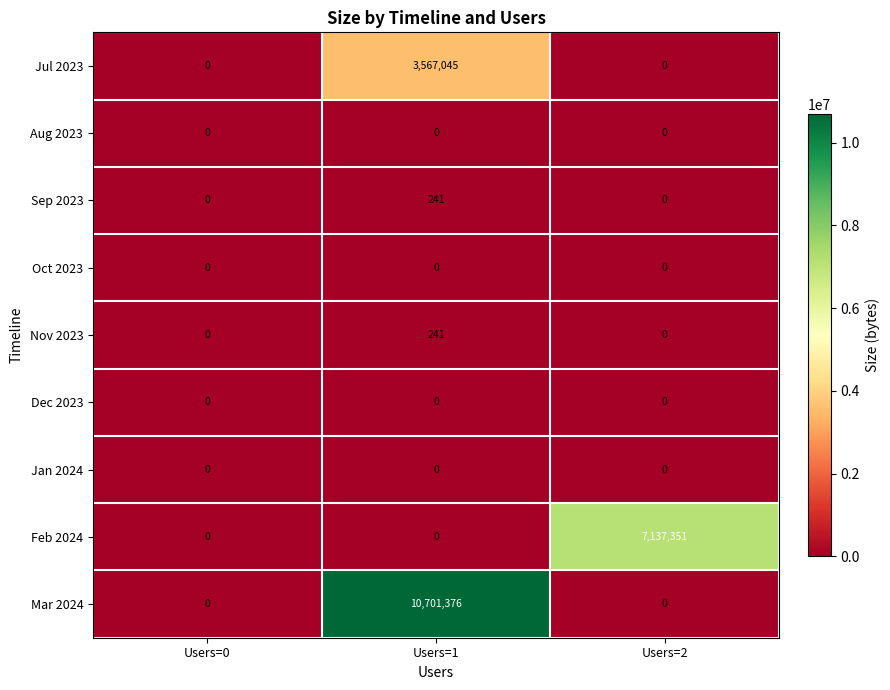

Reading left to right, transcribe all the data shown in this chart.

Jul 2023: Users=0=0	Users=1=3567045	Users=2=0
Aug 2023: Users=0=0	Users=1=0	Users=2=0
Sep 2023: Users=0=0	Users=1=241	Users=2=0
Oct 2023: Users=0=0	Users=1=0	Users=2=0
Nov 2023: Users=0=0	Users=1=241	Users=2=0
Dec 2023: Users=0=0	Users=1=0	Users=2=0
Jan 2024: Users=0=0	Users=1=0	Users=2=0
Feb 2024: Users=0=0	Users=1=0	Users=2=7137351
Mar 2024: Users=0=0	Users=1=10701376	Users=2=0